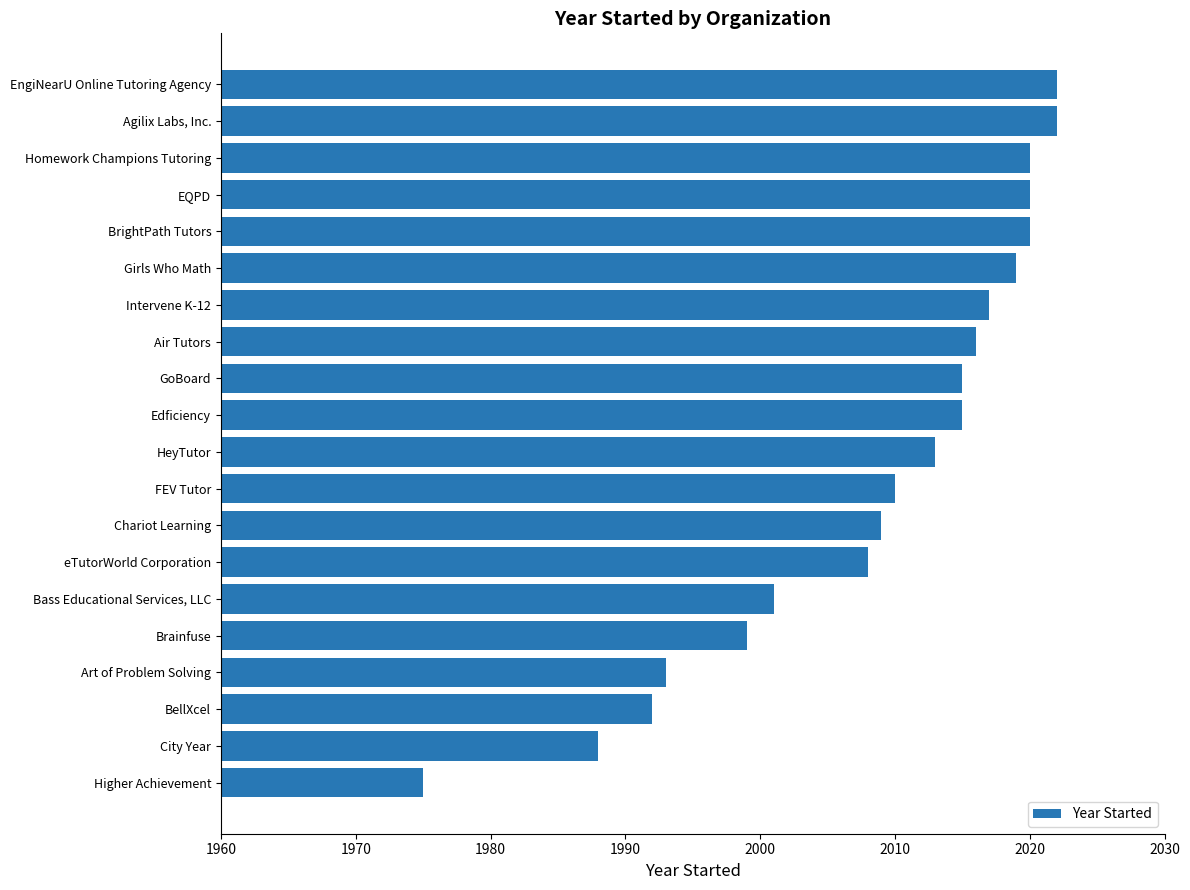

Which has a higher value, Girls Who Math or Higher Achievement?

Girls Who Math